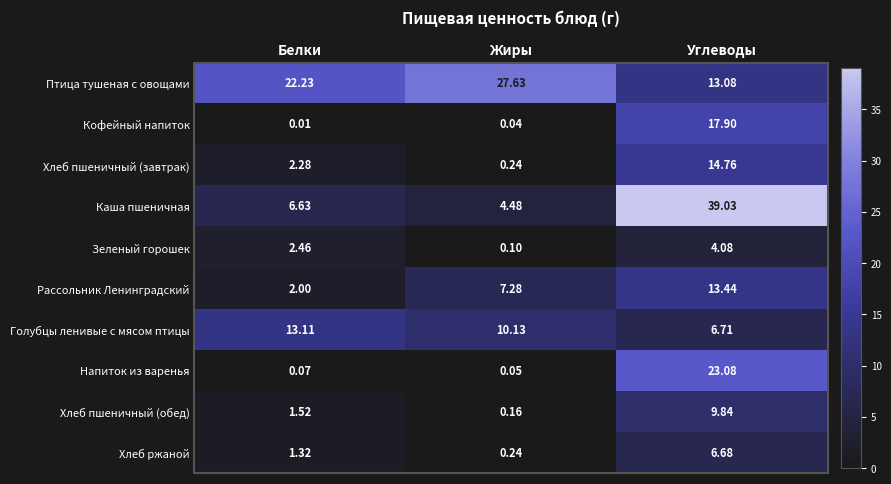

Where is Каша пшеничная nearest to the value 21?

Белки